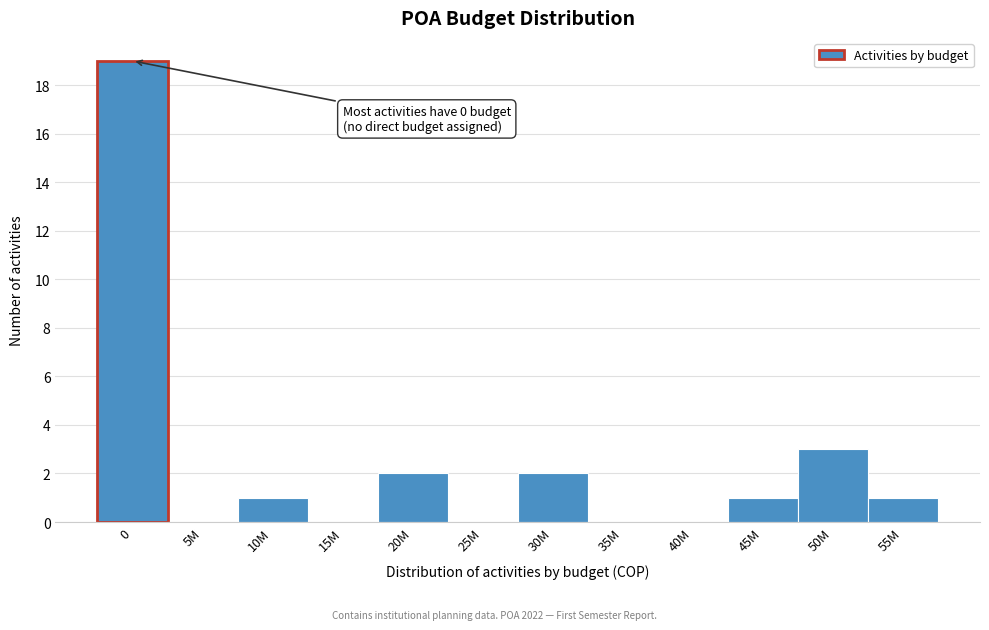

Reading left to right, extract all data points from this chart.

0=19	5M=0	10M=1	15M=0	20M=2	25M=0	30M=2	35M=0	40M=0	45M=1	50M=3	55M=1